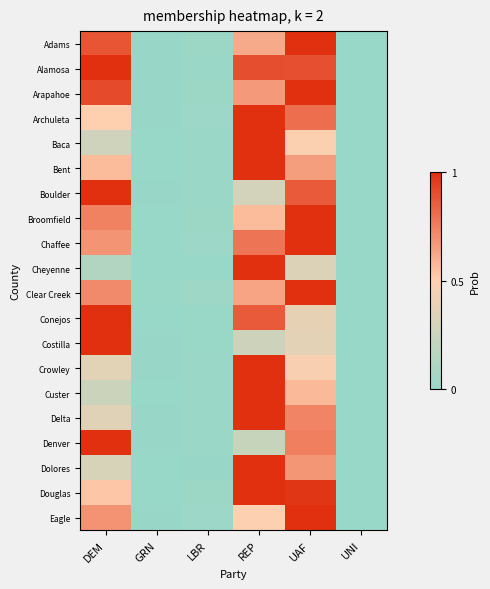

What is the total value across all series at GRN?

0.1